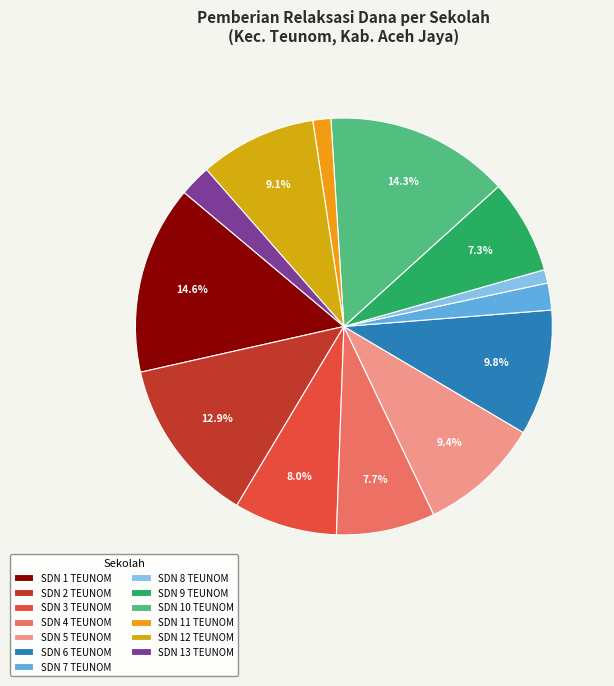

How many segments does this pie chart have?

13